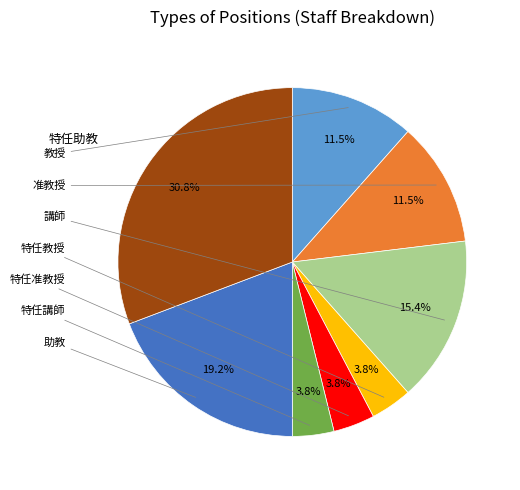

Is there a majority slice in this chart?

No